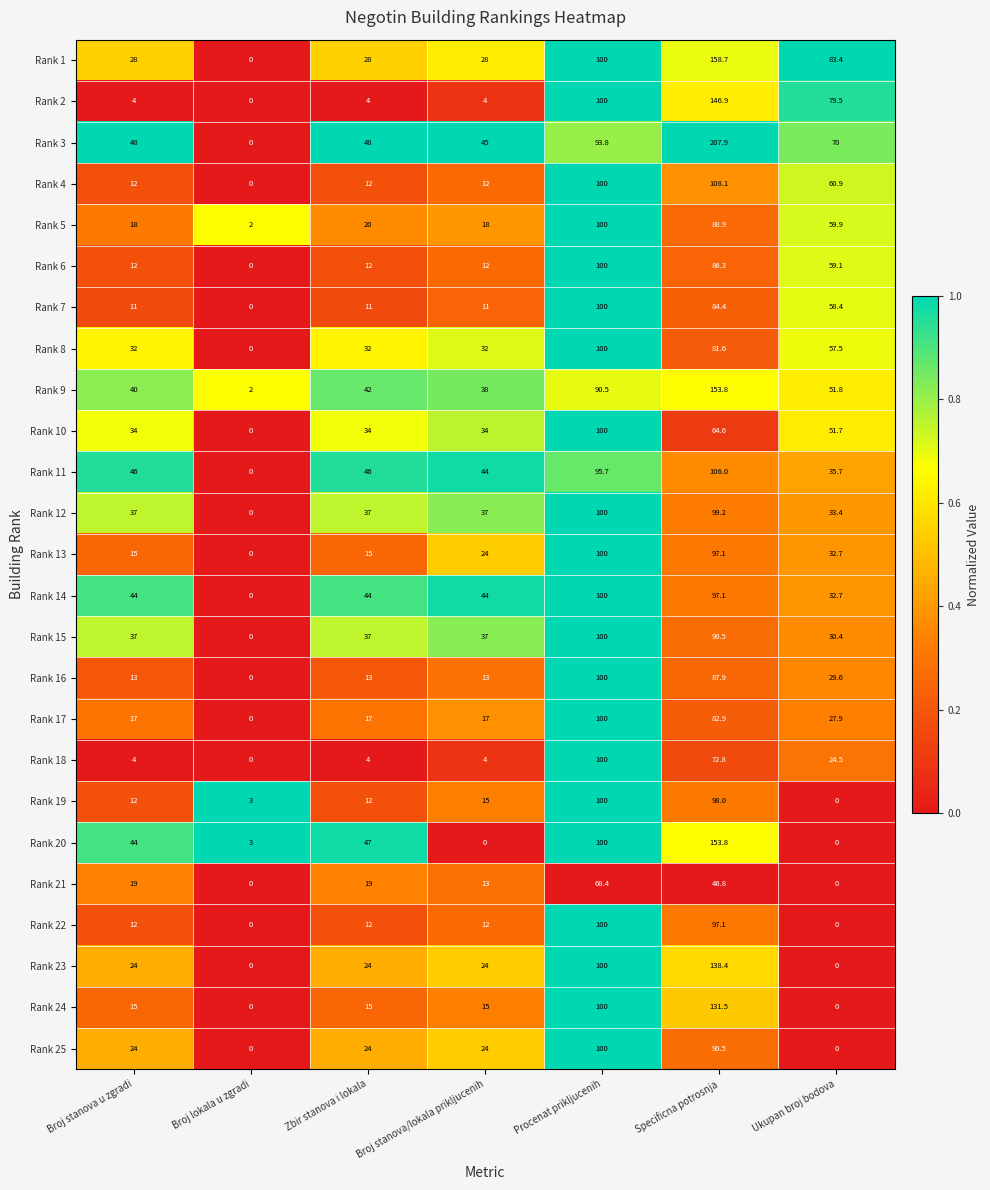

Which series has the largest total across all categories?

Rank 3